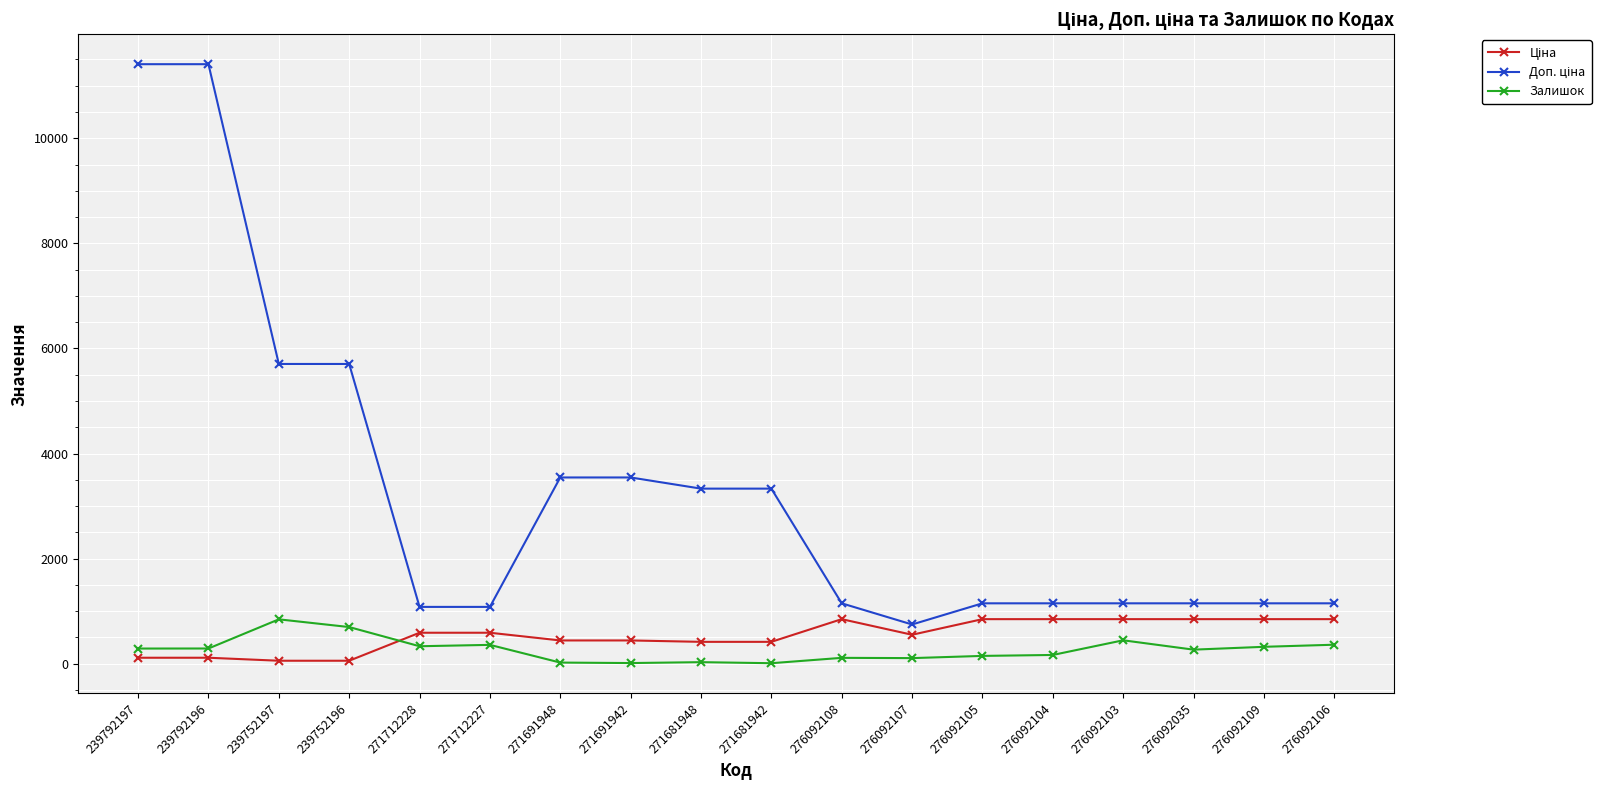

True or false: Залишок has a value of 289.0 at 239792197.

True